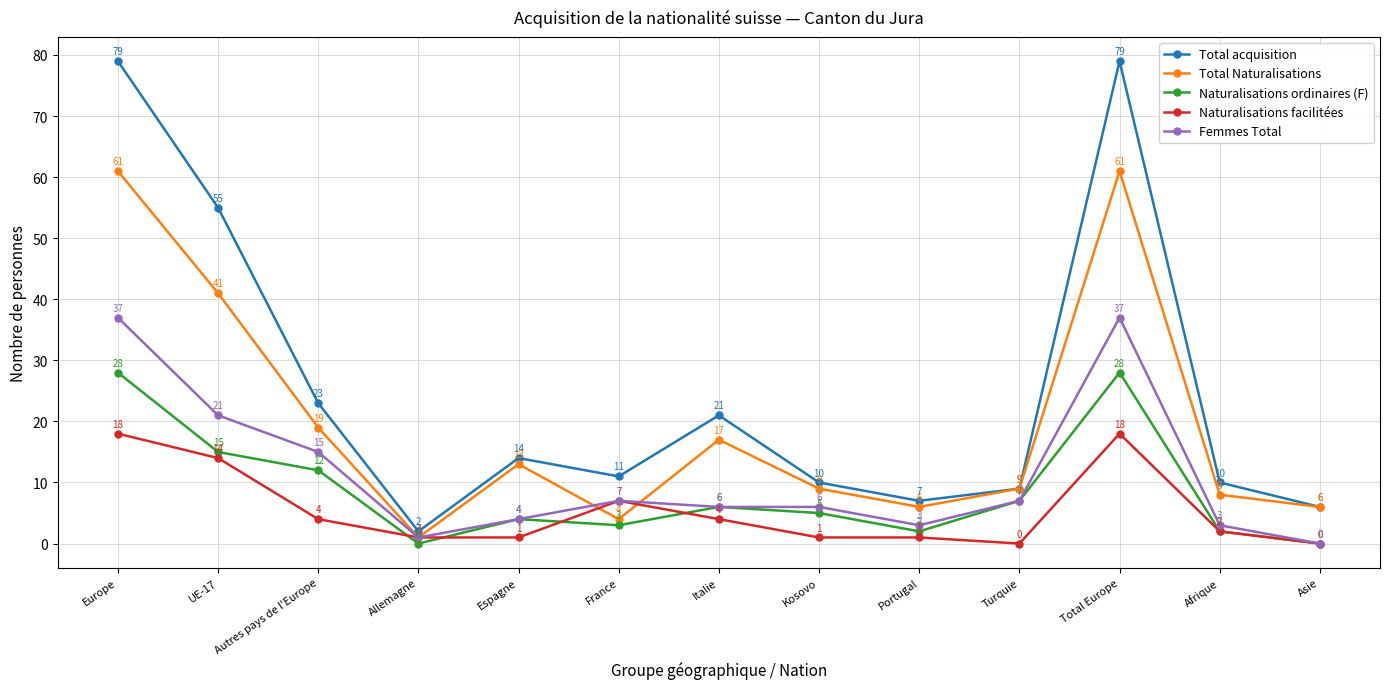

Is this an area chart (filled region under the line)?

No